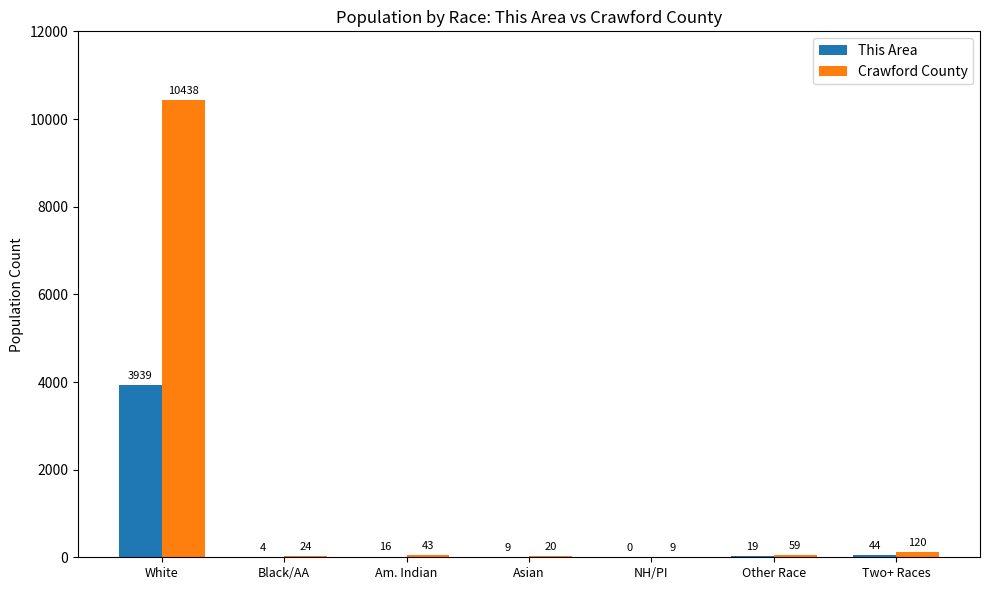

Which series has the largest total across all categories?

Crawford County